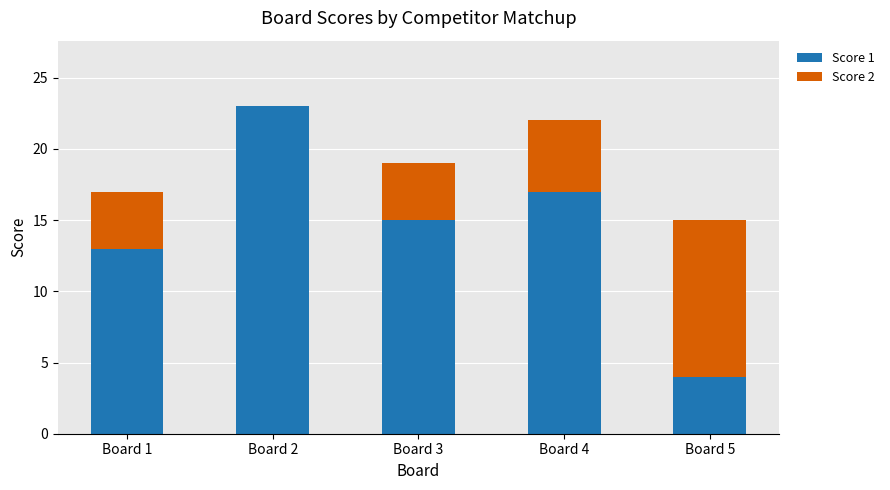

Where does the Score 1 series first go above 15?

Board 2